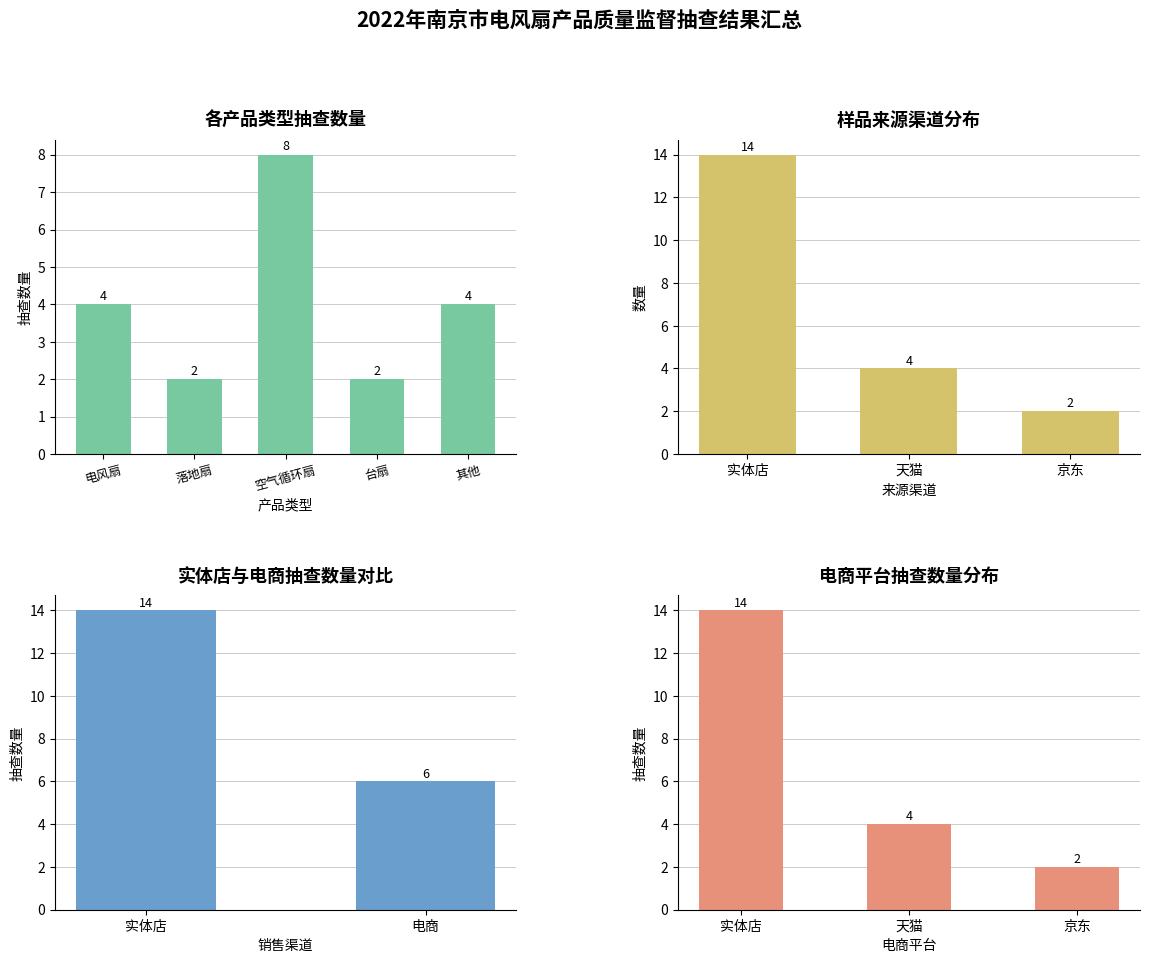

How many data points in 电商 are less than 14?

1